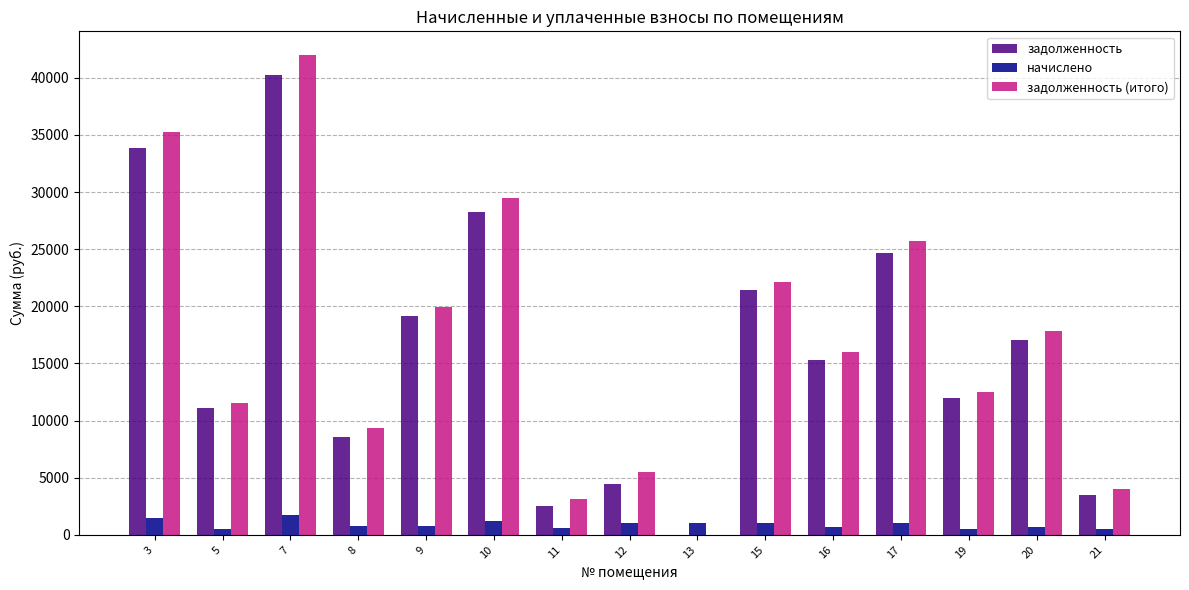

What are all the series names shown in the legend?

задолженность, начислено, задолженность (итого)